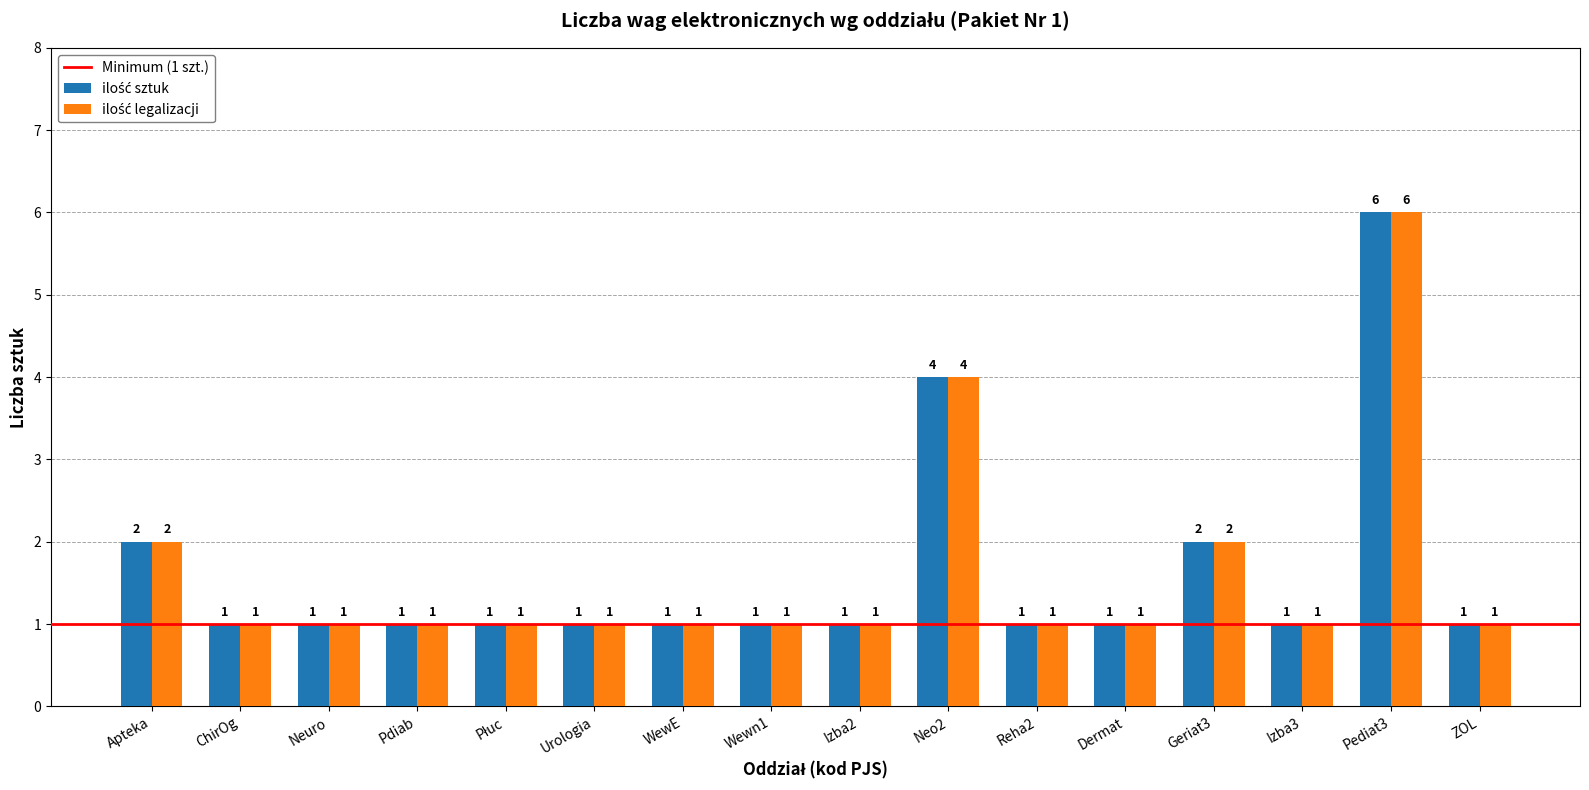

What is the total value across all series at Urologia?

2